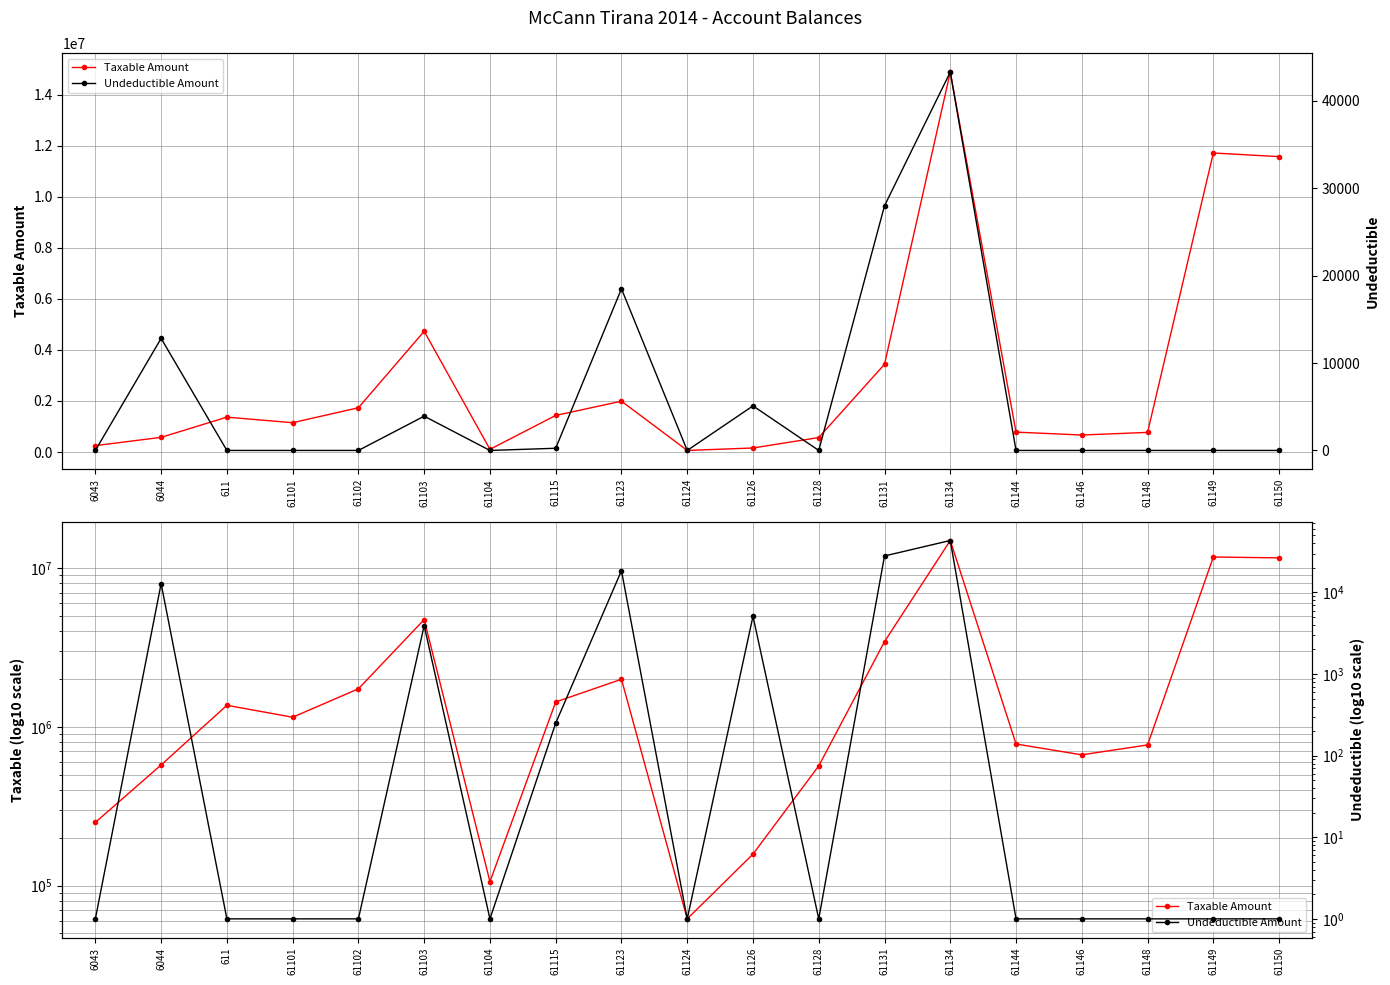

What is the difference between the Taxable Amount values at 61134 and 61102?

13152708.3